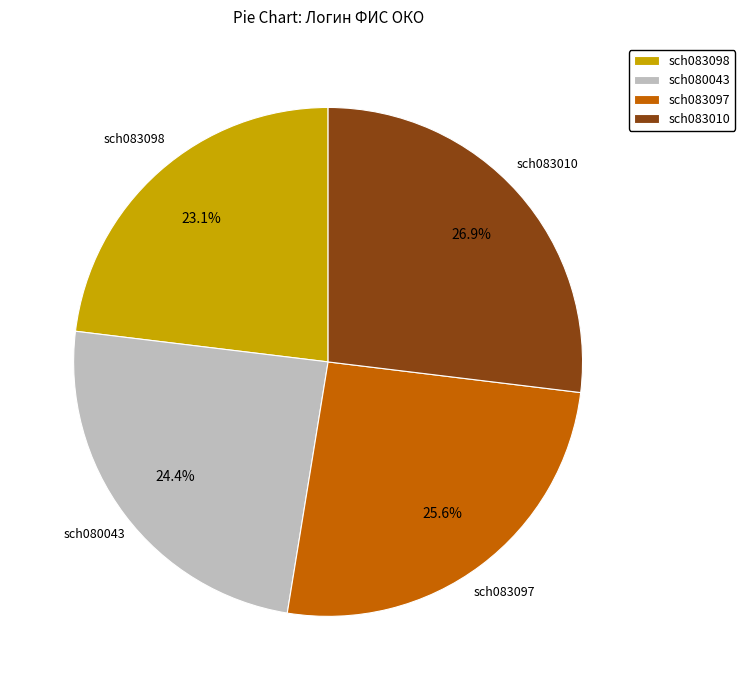

What percentage is NOT represented by sch080043?

75.6%